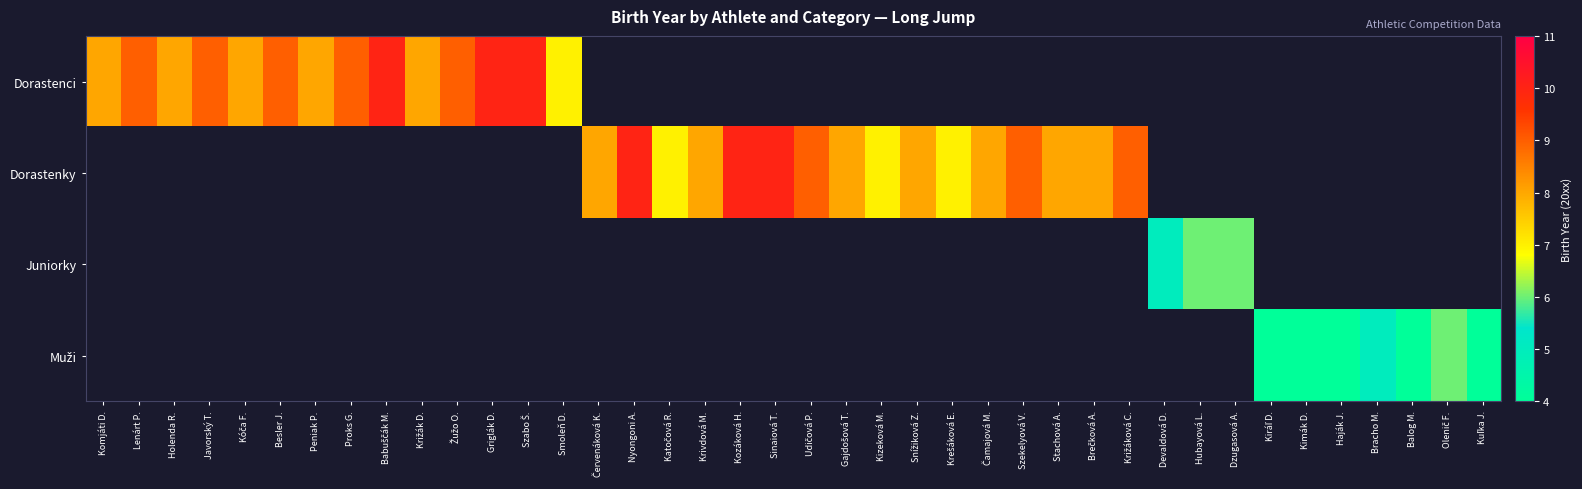

What is the maximum value shown in the chart?

10.0